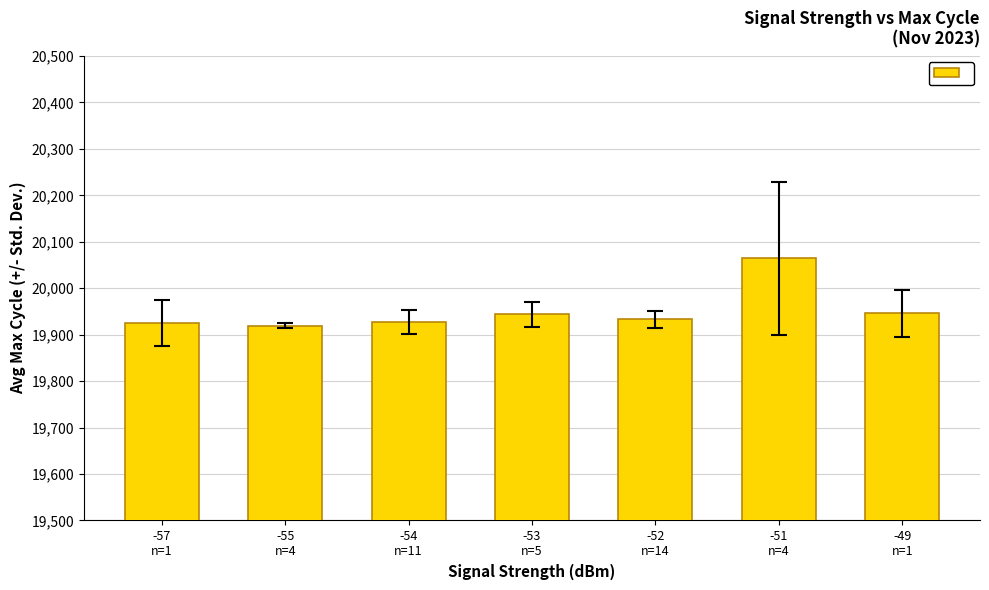

What is the greatest value displayed?

20064.0